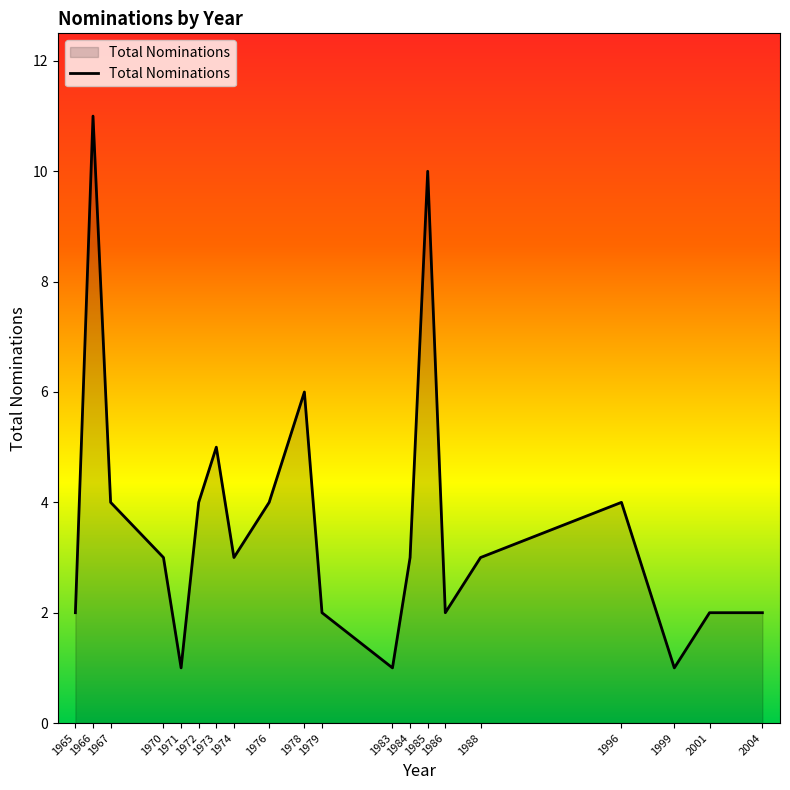

Which has a higher value, 2004 or 1978?

1978